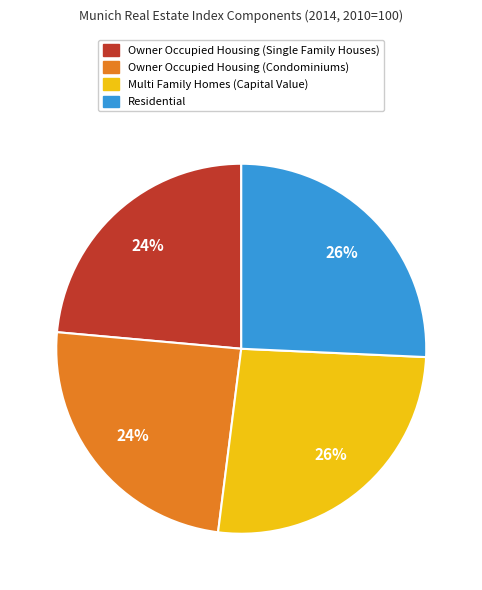

How many slices are in this pie chart?

4